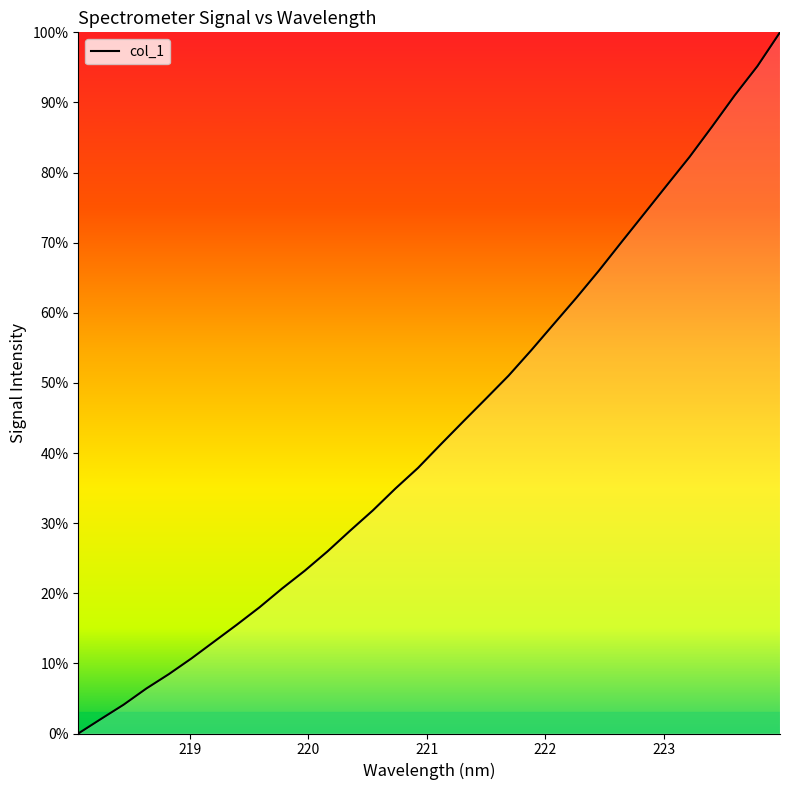

Is this an area chart (filled region under the line)?

Yes